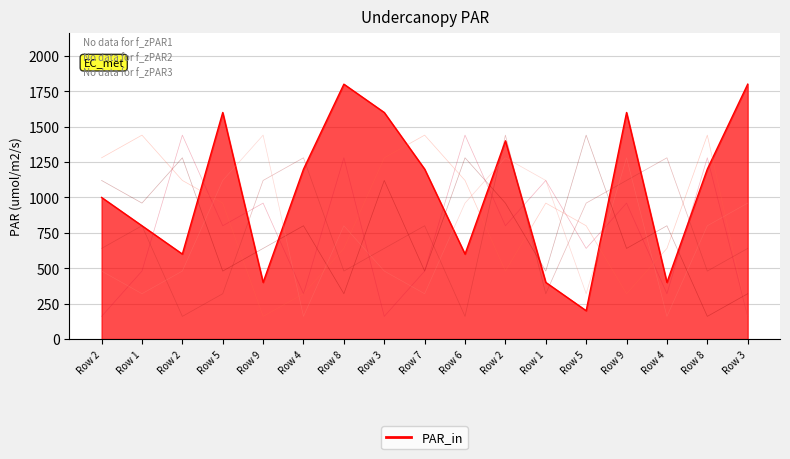

What is the label of the 6th point from the left?

Row 4